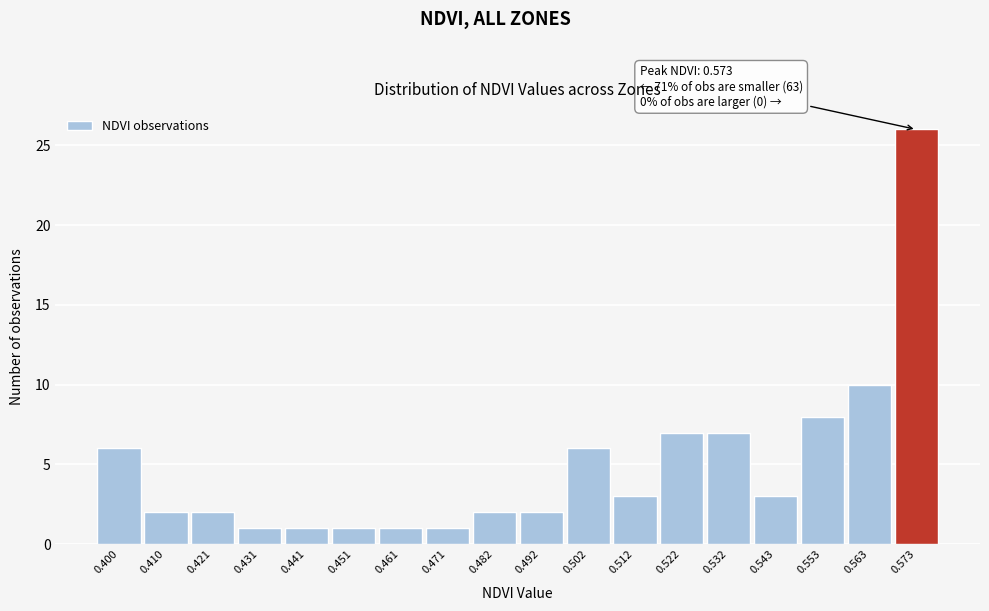

Which range on the x-axis has the tallest bar?

0.568 to 0.578